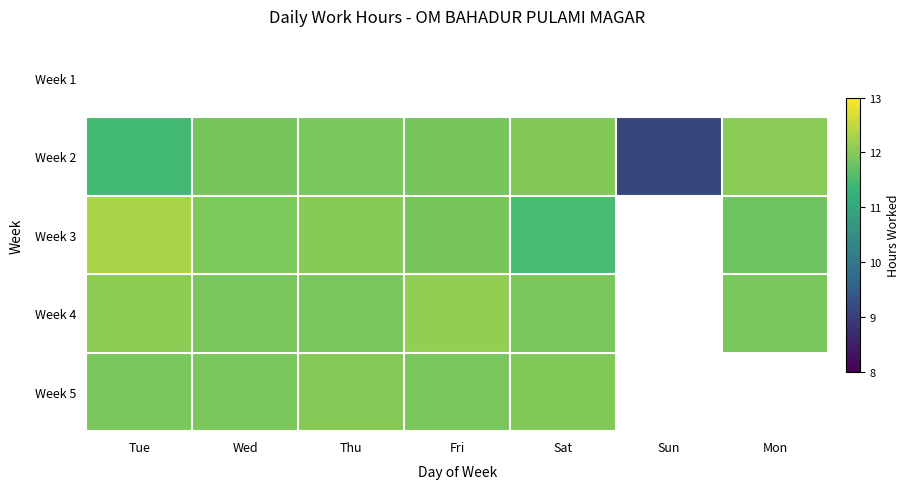

Reading left to right, list all the values displayed in this chart.

Week 1: Tue=0.0	Wed=0.0	Thu=0.0	Fri=0.0	Sat=0.0	Sun=0.0	Mon=0.0
Week 2: Tue=11.4	Wed=11.9	Thu=11.9	Fri=11.9	Sat=12.0	Sun=9.2	Mon=12.0
Week 3: Tue=12.3	Wed=11.9	Thu=12.0	Fri=11.9	Sat=11.5	Sun=0.0	Mon=11.8
Week 4: Tue=12.1	Wed=11.9	Thu=11.9	Fri=12.1	Sat=11.9	Sun=0.0	Mon=11.9
Week 5: Tue=11.9	Wed=11.9	Thu=12.0	Fri=11.9	Sat=12.0	Sun=0.0	Mon=0.0